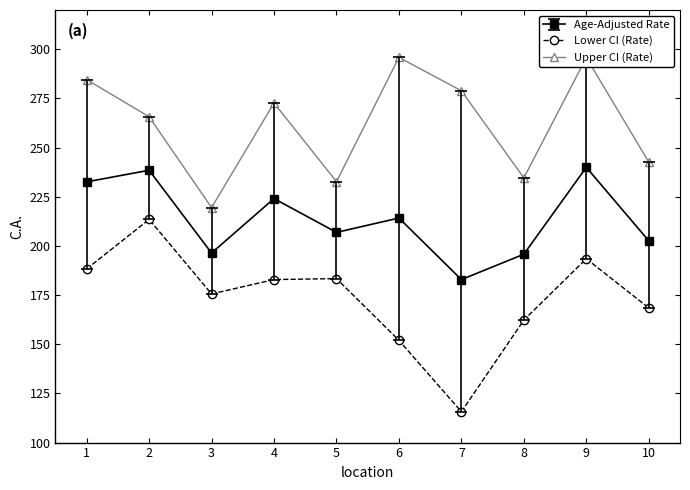

What is the value of the Lower CI (Rate) point at the 5th from the left?

183.4